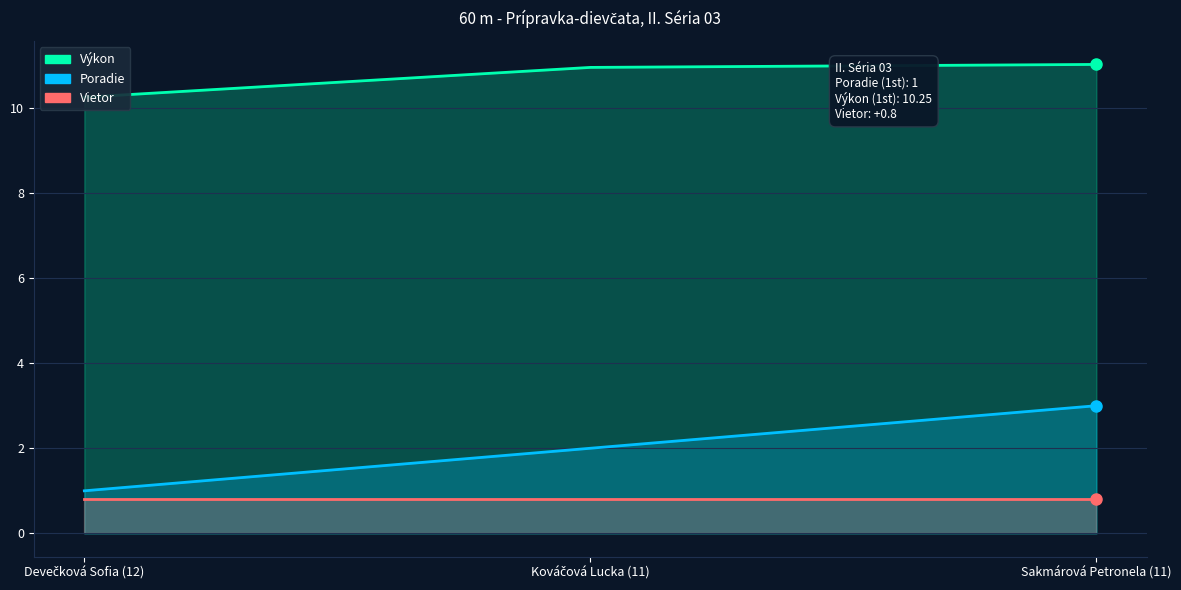

What is the total value across all series at Devečková Sofia (12)?

11.2